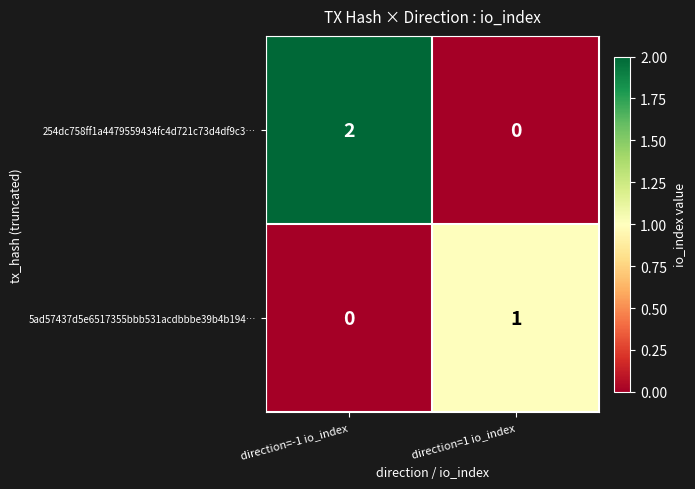

Which series has the widest spread of values?

254dc758ff1a4479559434fc4d721c73d4df9c3…